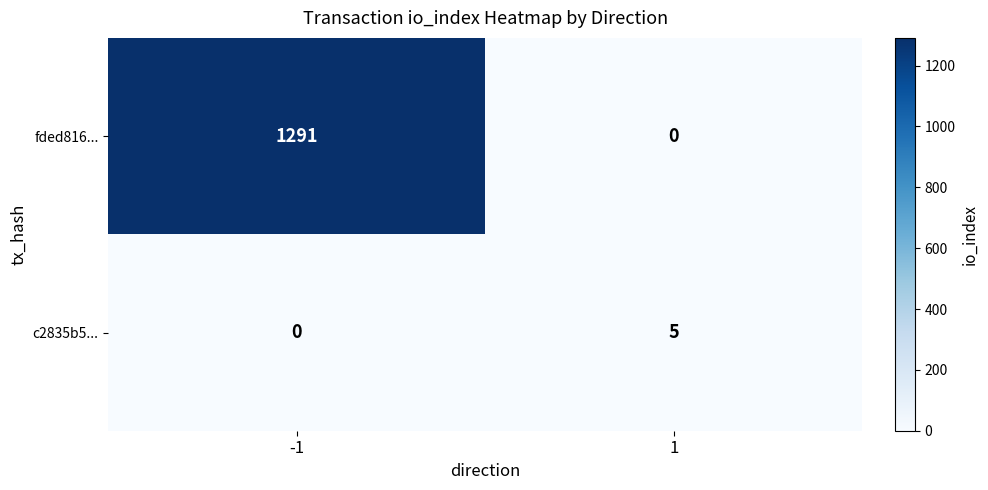

What is the difference between the maximum and minimum values in the c2835b5... series?

5